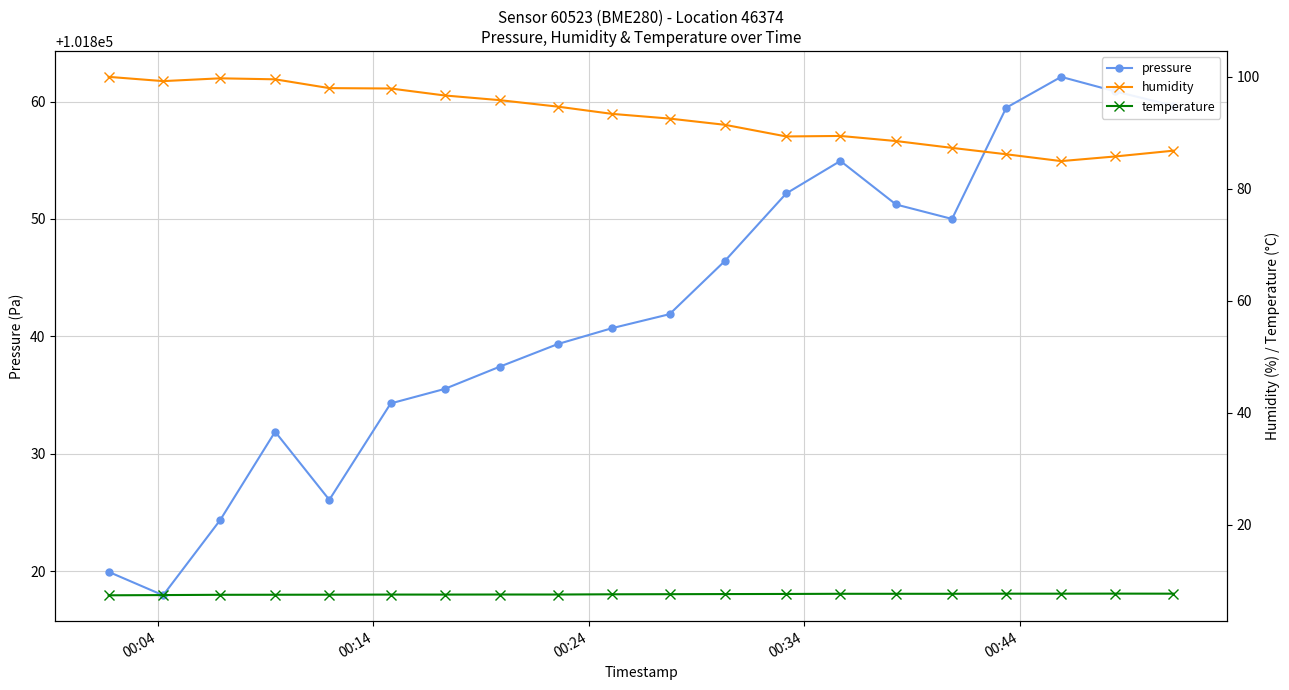

What is the highest value of the pressure series?

101862.1